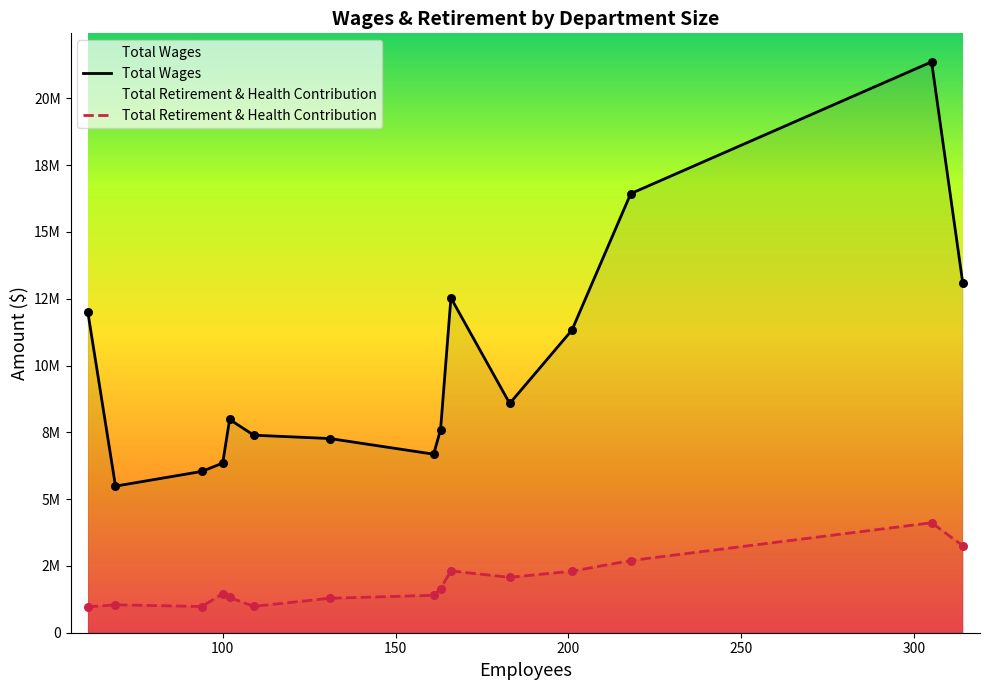

Is the value of Total Retirement & Health Contribution at 12 greater than the value of Total Wages at 12?

No